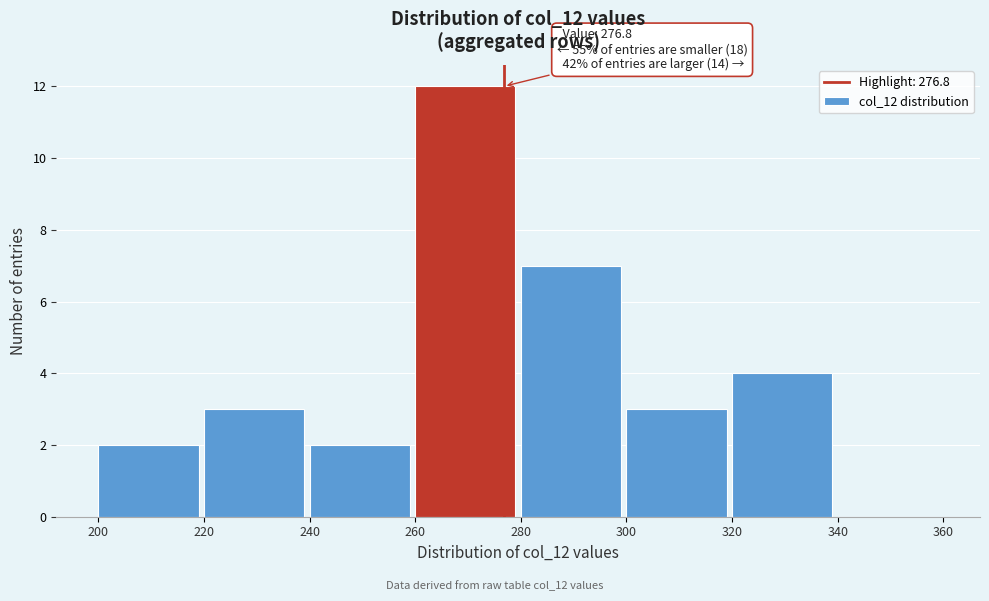

Which range on the x-axis has the tallest bar?

260 to 280